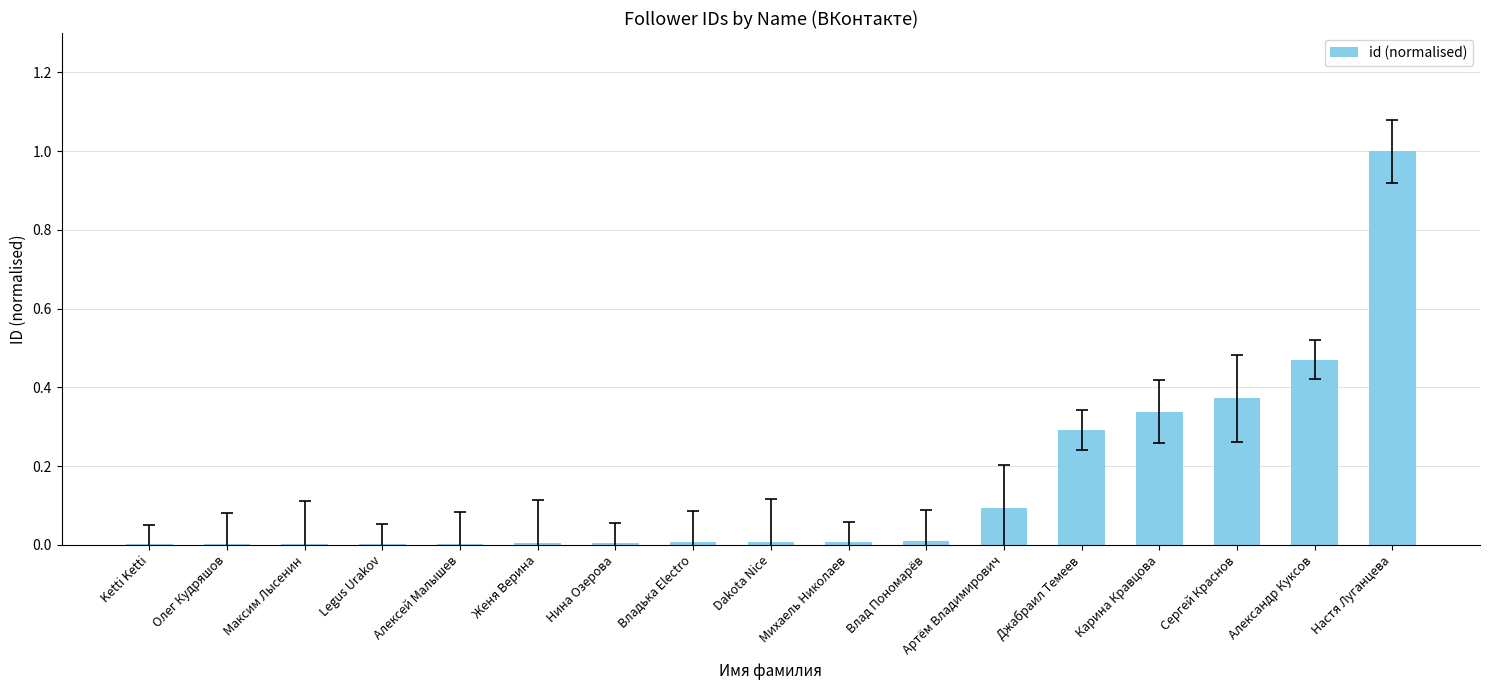

Does the chart contain stacked bars?

No